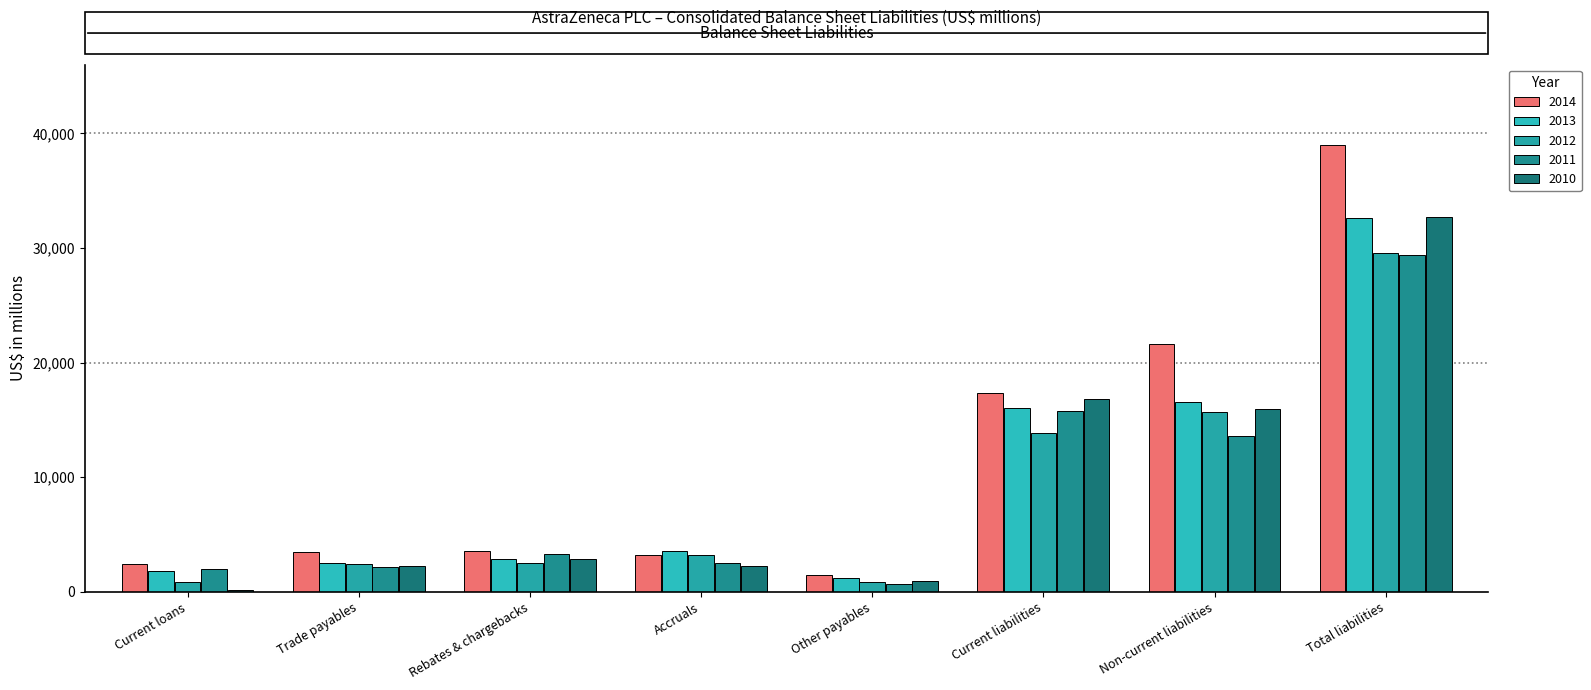

Which series has the largest range (max minus min)?

2014